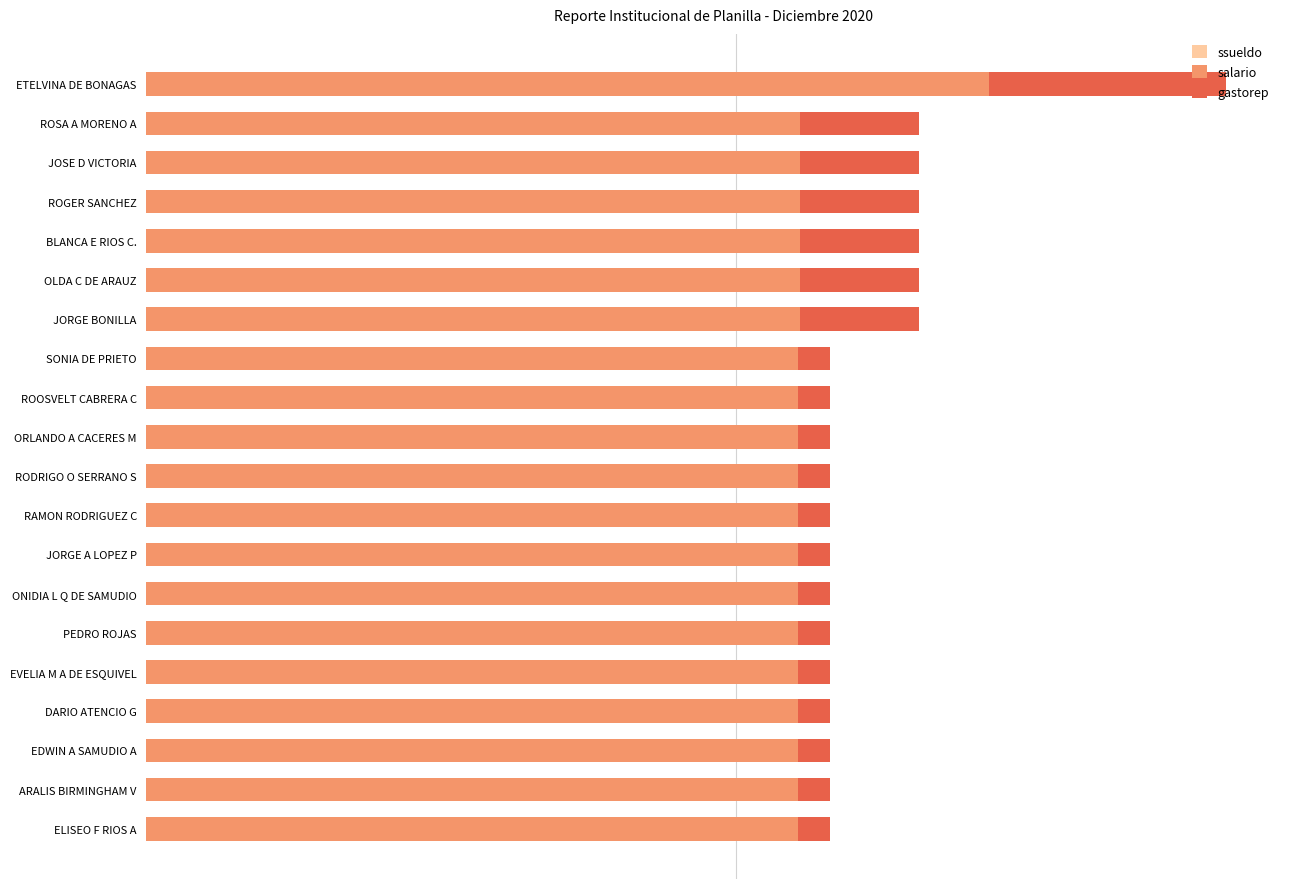

How many bars are there in total?

60